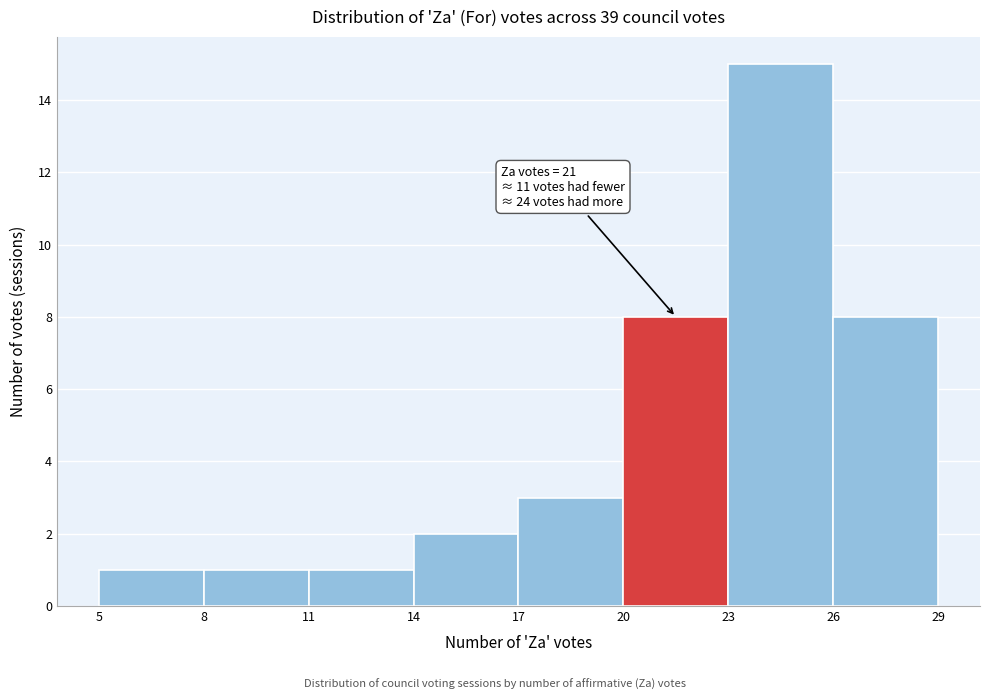

Which range on the x-axis has the tallest bar?

23 to 26